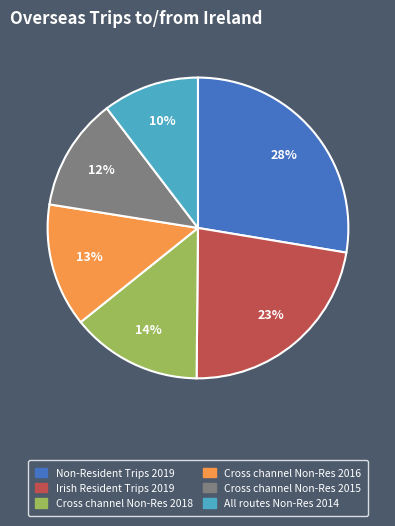

Which has a higher value, Non-Resident Trips 2019 or All routes Non-Res 2014?

Non-Resident Trips 2019